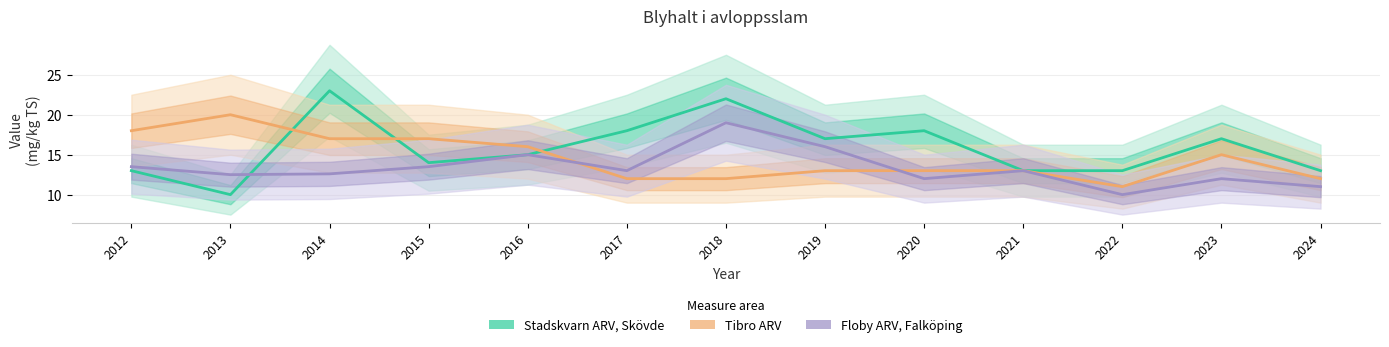

Reading left to right, transcribe all the data shown in this chart.

Stadskvarn ARV, Skövde: 13.0	10.0	23.0	14.0	15.0	18.0	22.0	17.0	18.0	13.0	13.0	17.0	13.0
Tibro ARV: 18.0	20.0	17.0	17.0	16.0	12.0	12.0	13.0	13.0	13.0	11.0	15.0	12.0
Floby ARV, Falköping: 13.5	12.5	12.6	13.5	15.0	13.0	19.0	16.0	12.0	13.0	10.0	12.0	11.0